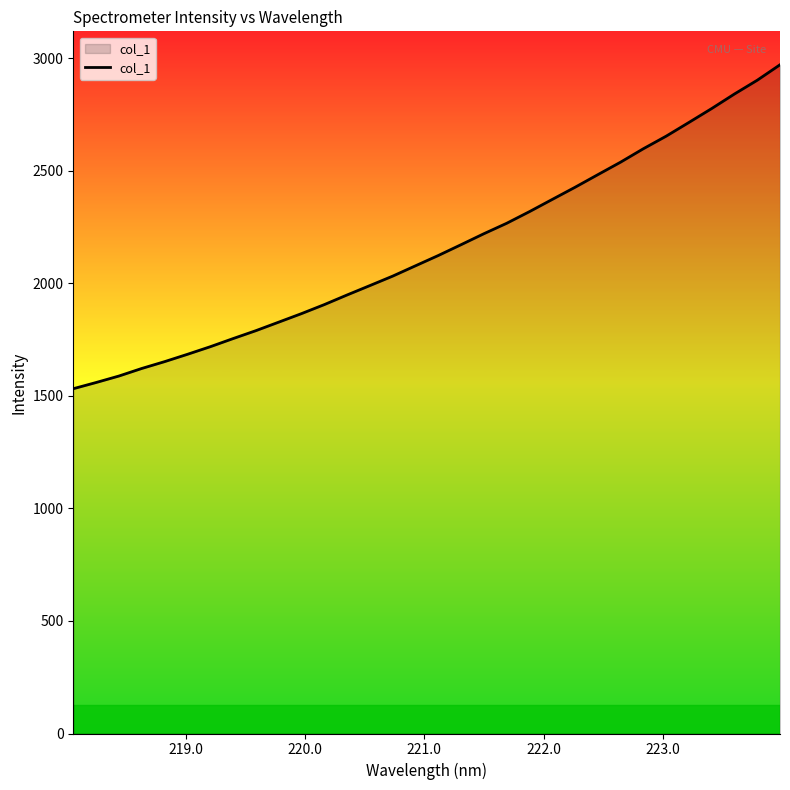

What is the difference between the maximum and minimum values?

1439.6